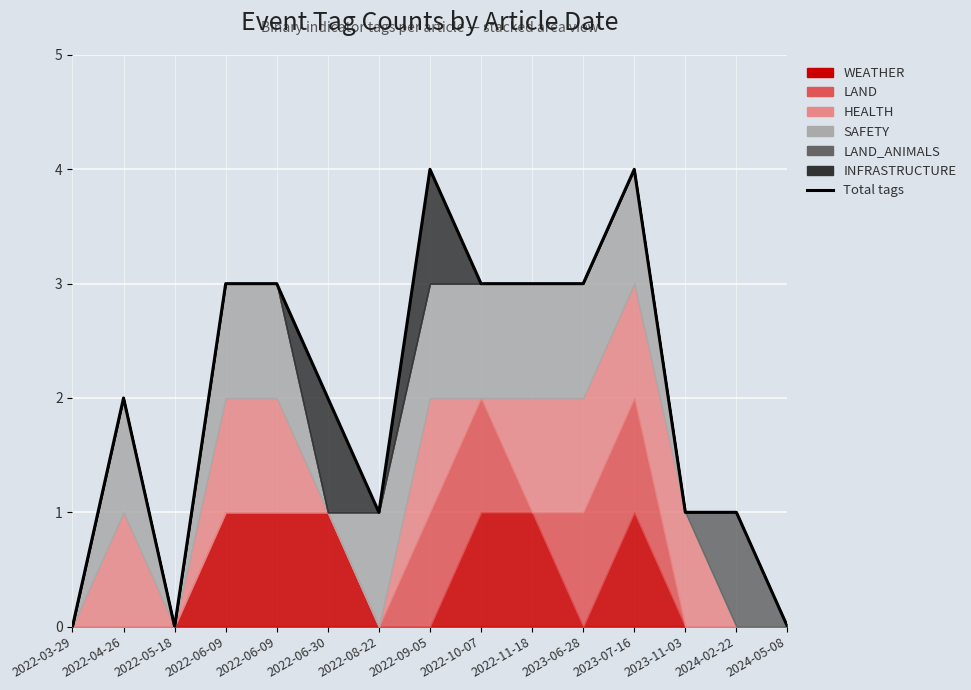

Which label corresponds to the largest value in the chart?

2022-09-05